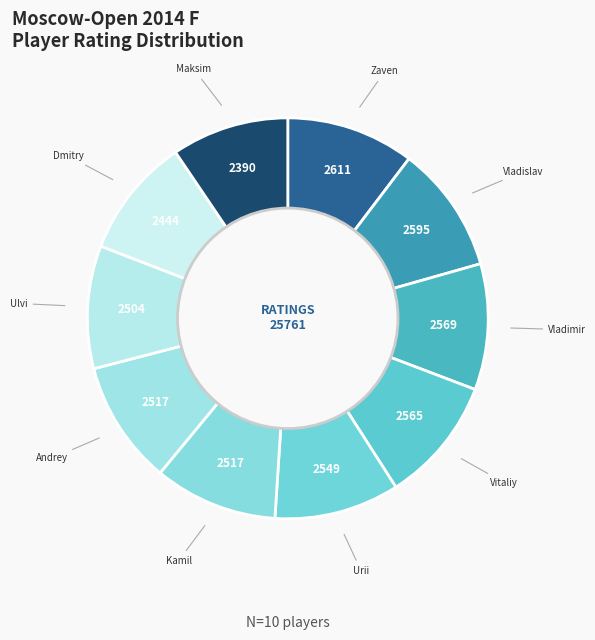

Count the number of slices in the pie.

10